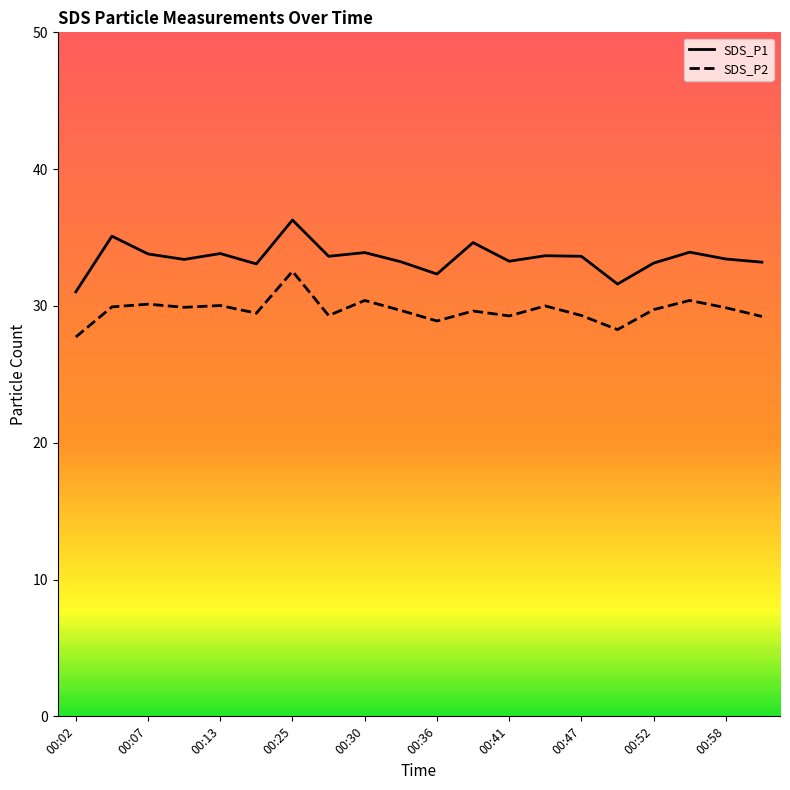

How many distinct data groups are displayed?

2